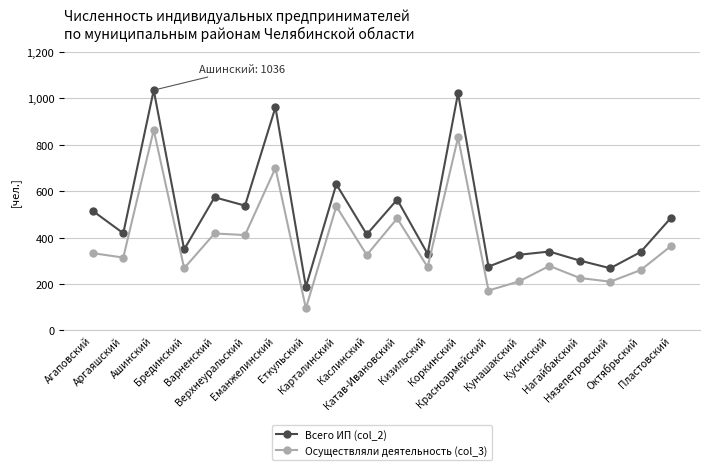

List the series in order of their peak value, highest first.

Всего ИП (col_2), Осуществляли деятельность (col_3)